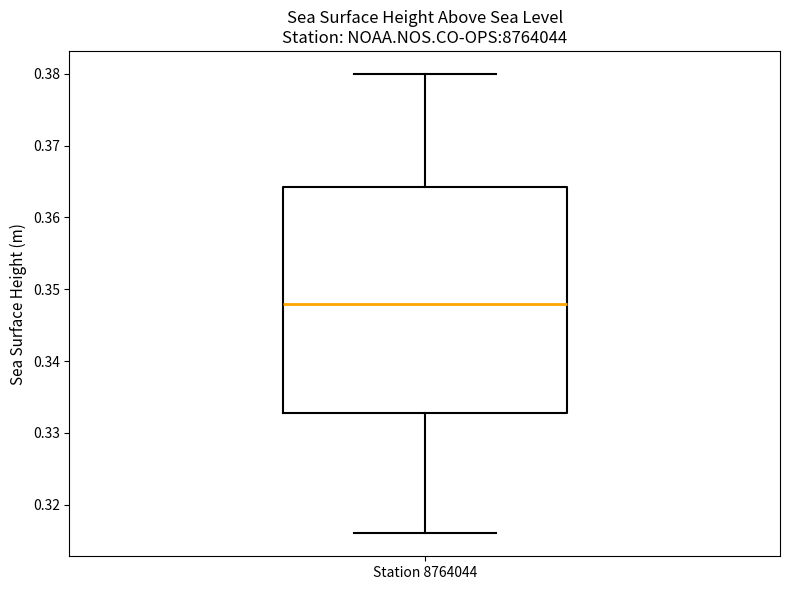

Read this box plot against the y-axis: the position of the median line, the range covered by the box, and the ends of both whiskers. The values are not printed on the chart, so give them approximately, as read against the axis.

median 0.348, box 0.333 to 0.364, whiskers 0.316 to 0.380